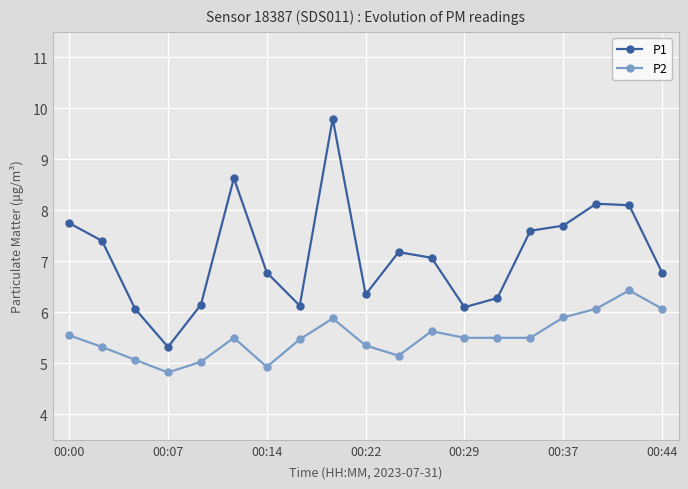

Which series has the widest spread of values?

P1